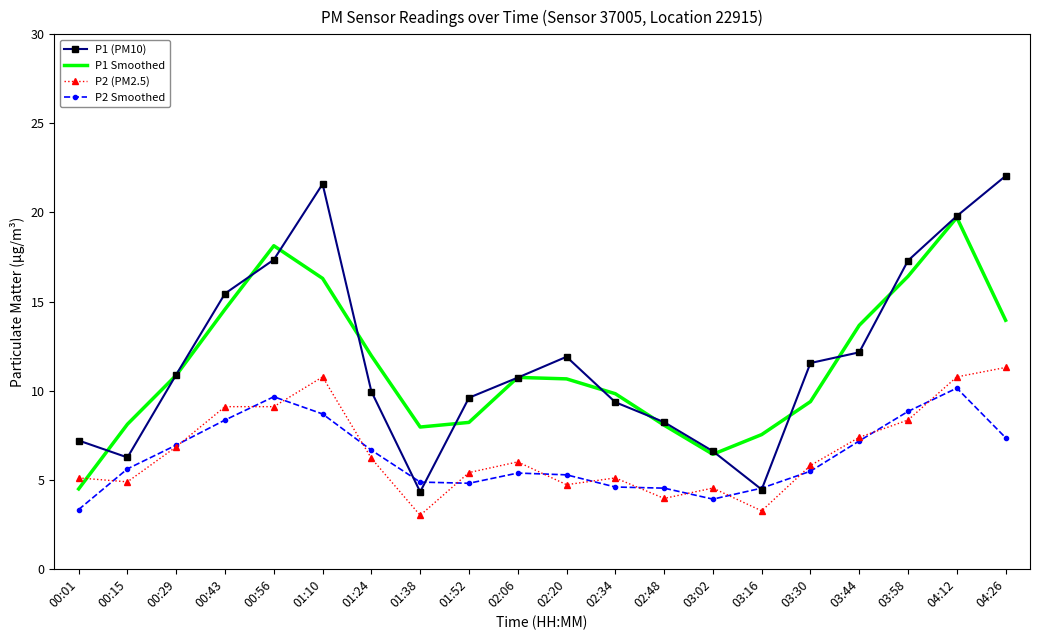

Which label corresponds to the smallest value in the chart?

01:38